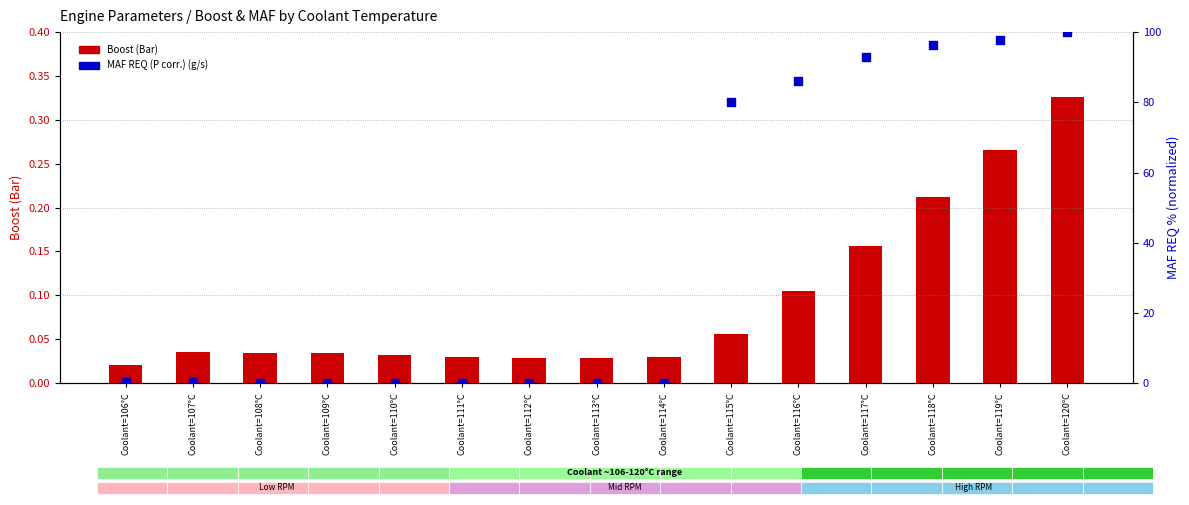

Is the value of Boost (Bar) at Coolant=118°C greater than the value of MAF REQ (P corr.) (g/s) at Coolant=111°C?

Yes